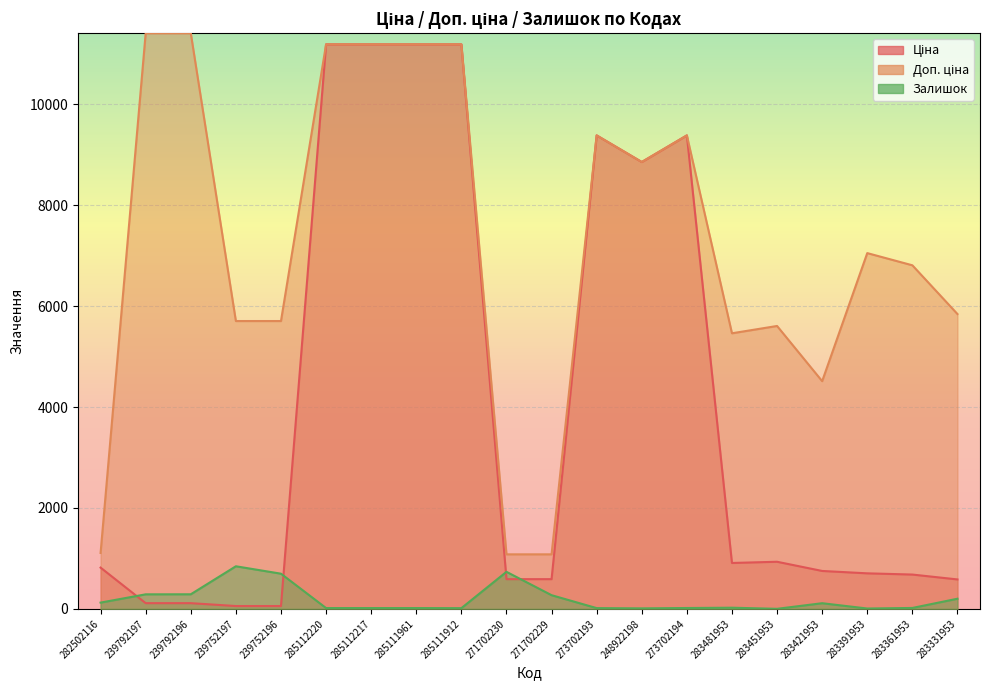

What are all the series names shown in the legend?

Ціна, Доп. ціна, Залишок